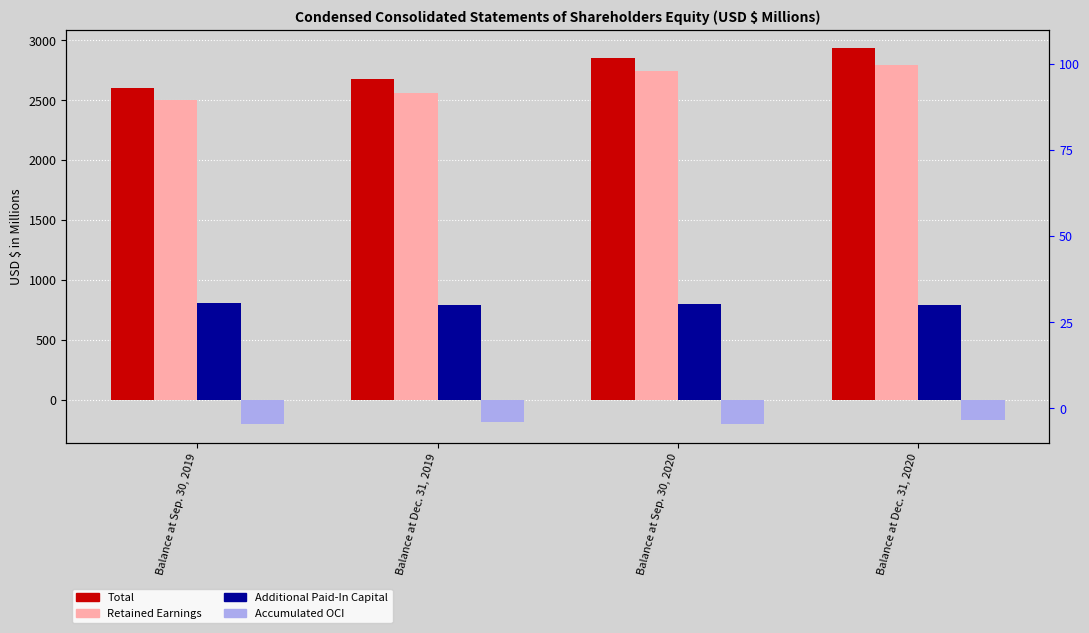

At which label is Accumulated OCI closest to -183?

Balance at Dec. 31, 2019